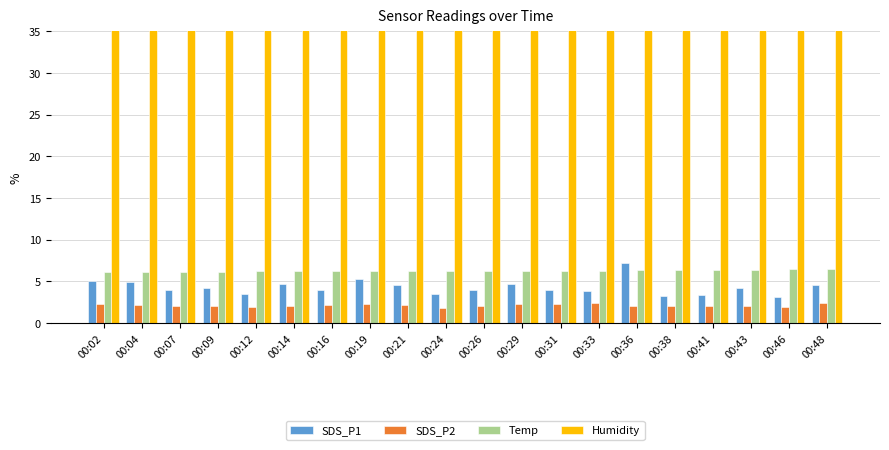

How many data points does each series have?

20